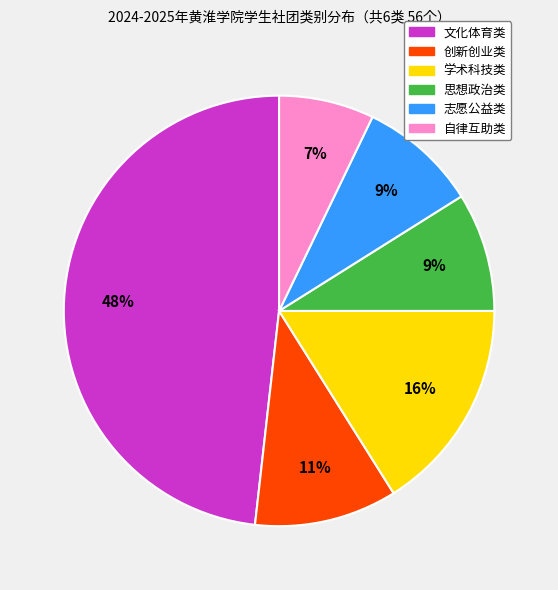

To the nearest percent, what is the average slice percentage?

17%